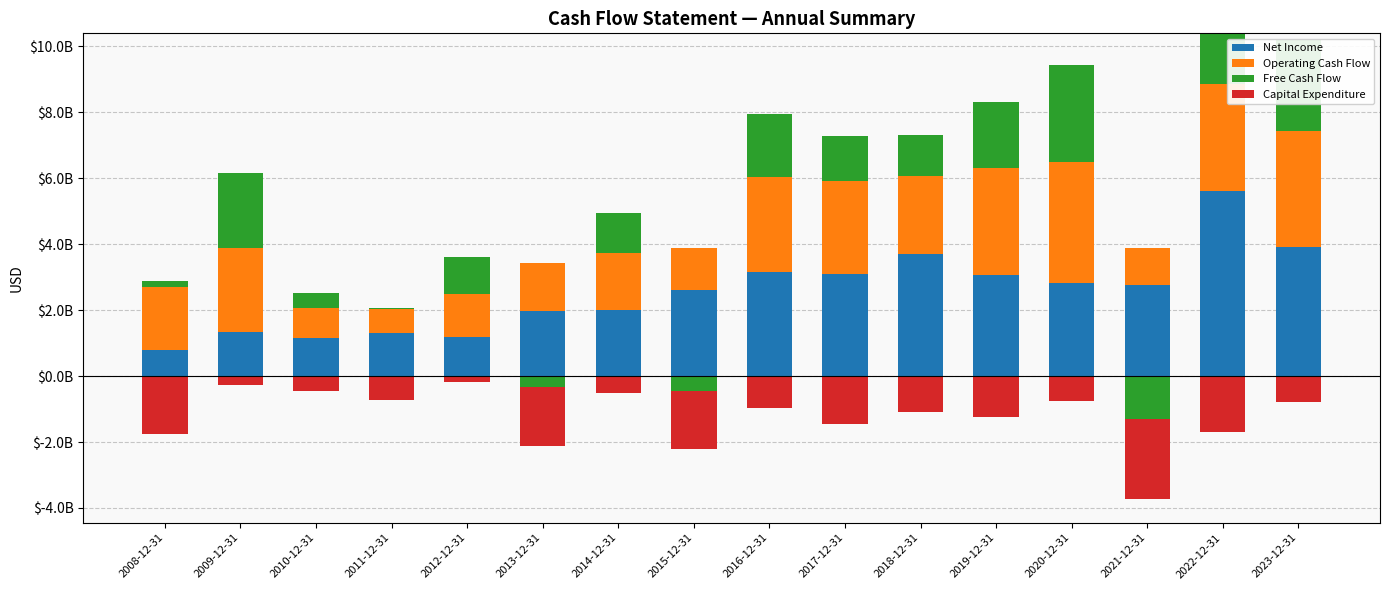

The value of Net Income at 2008-12-31 is 172027297. True or false?

False